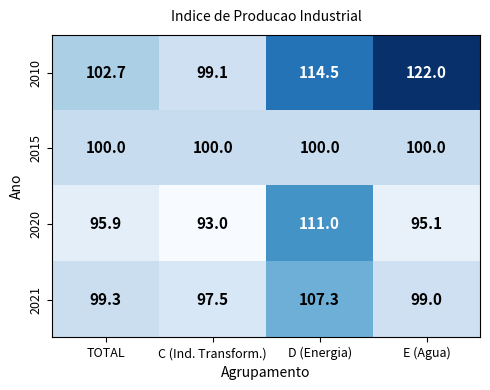

At which category does the chart reach its peak across all series?

E (Agua)